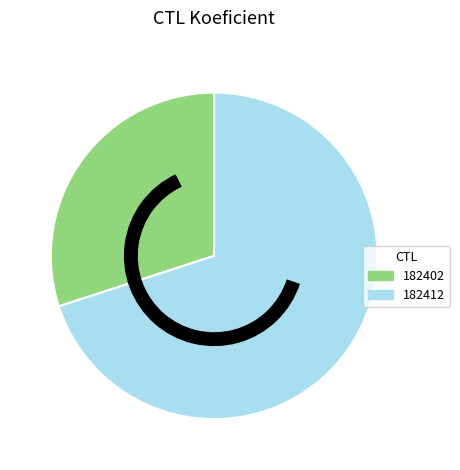

Is the sum of 182402 and 182412 greater than half?

Yes